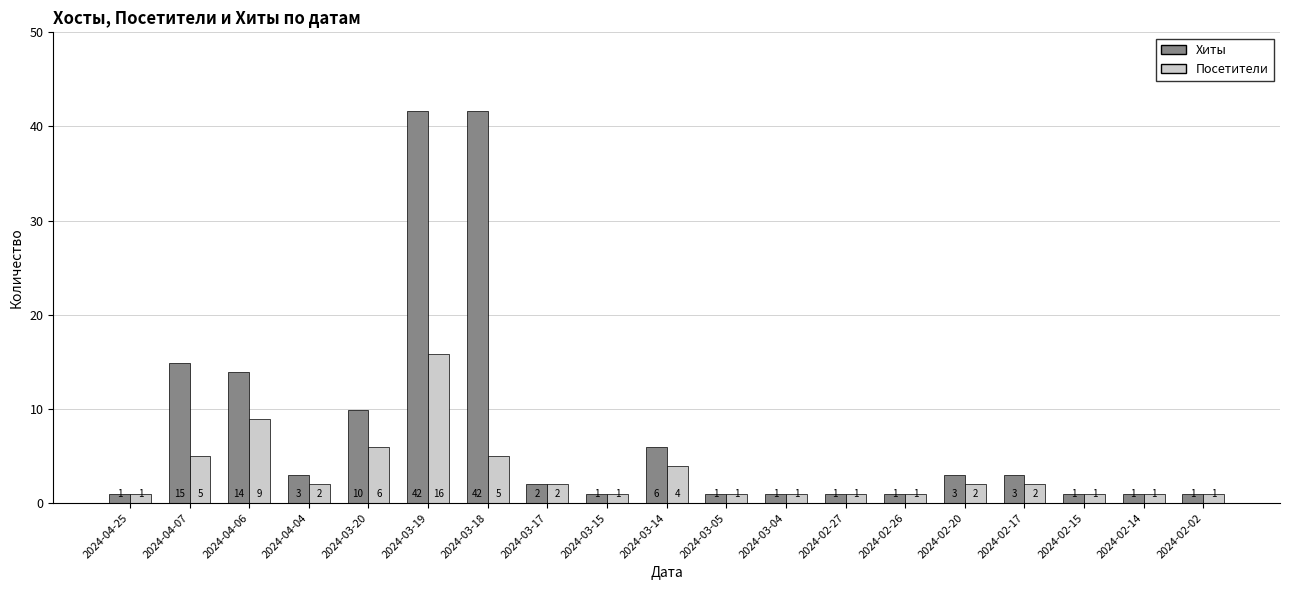

What is the sum of the Посетители values at 2024-04-07 and 2024-02-15?

6